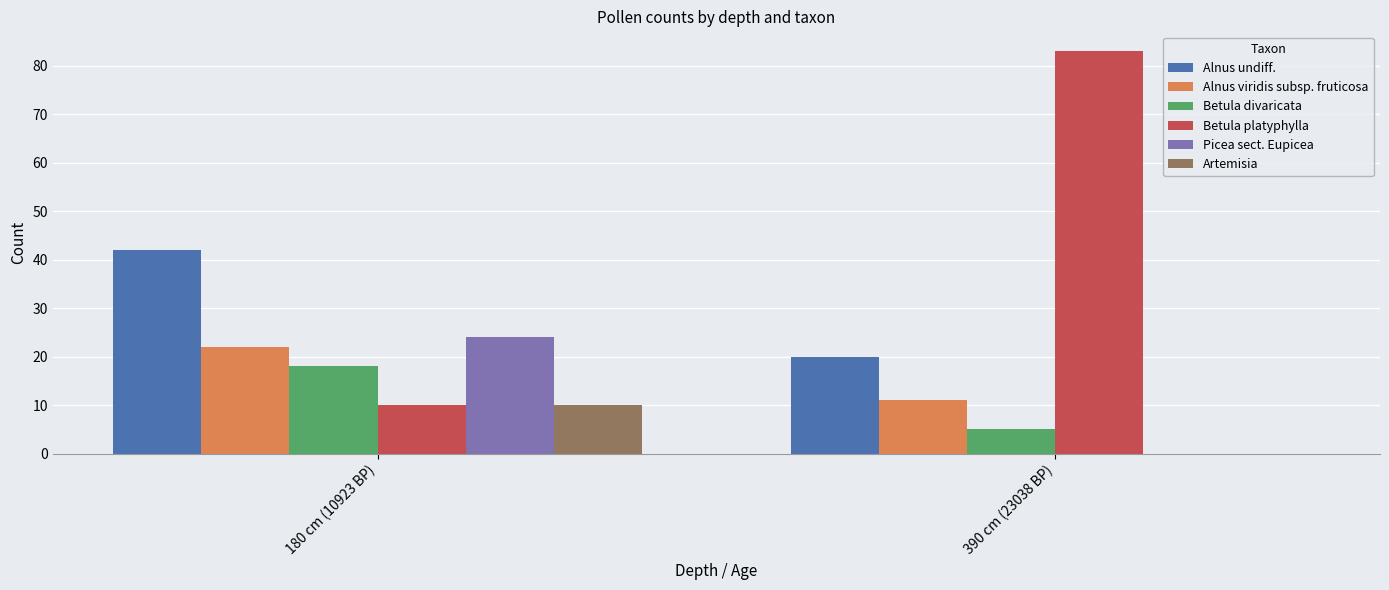

Which series has the largest range (max minus min)?

Betula platyphylla